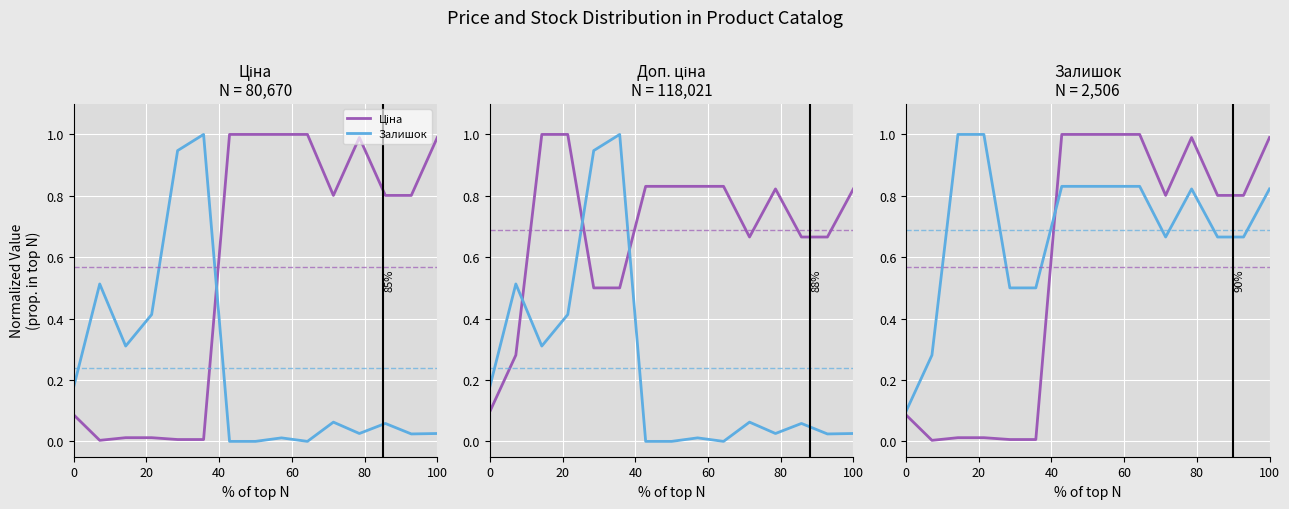

Is it true that Ціна equals 0.0 at 60?

False